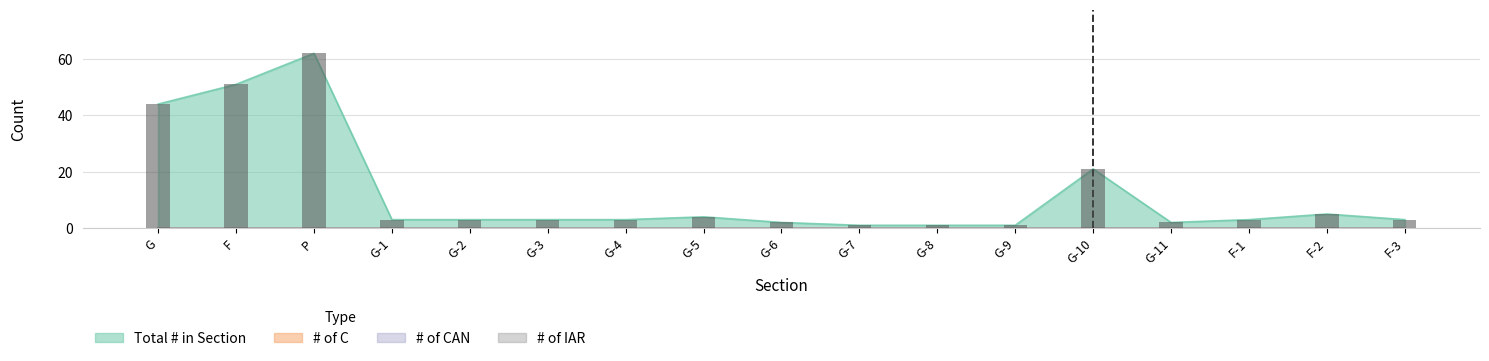

What is the average value?

12